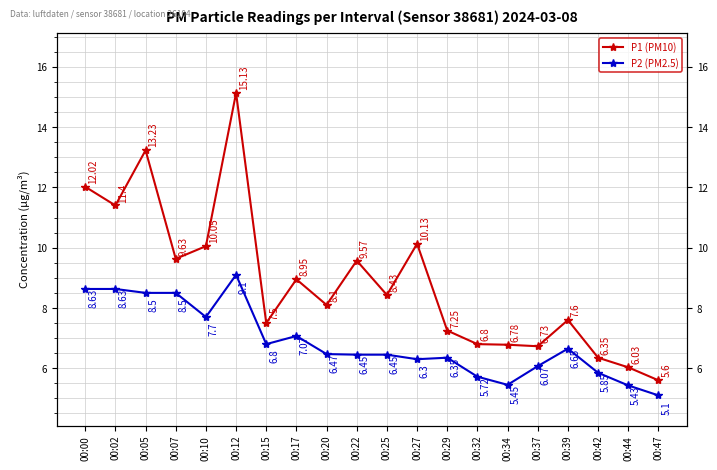

What are all the series names shown in the legend?

P1 (PM10), P2 (PM2.5)